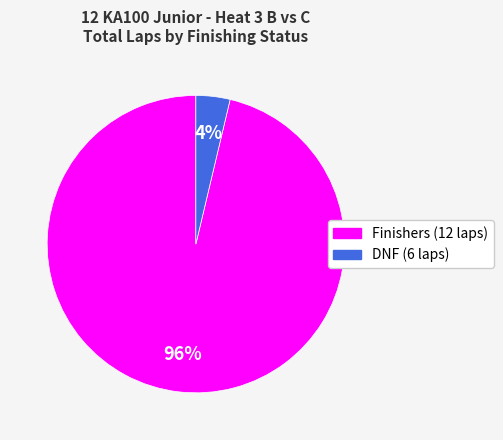

To the nearest percent, what is the average slice percentage?

50%